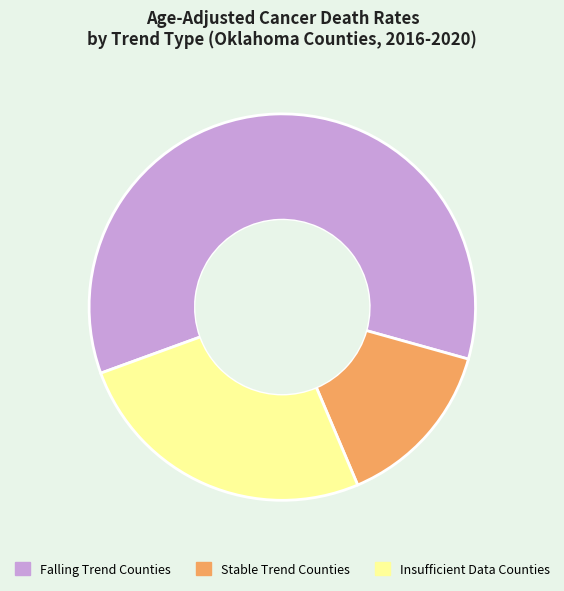

Which slice is the smallest?

Stable Trend Counties